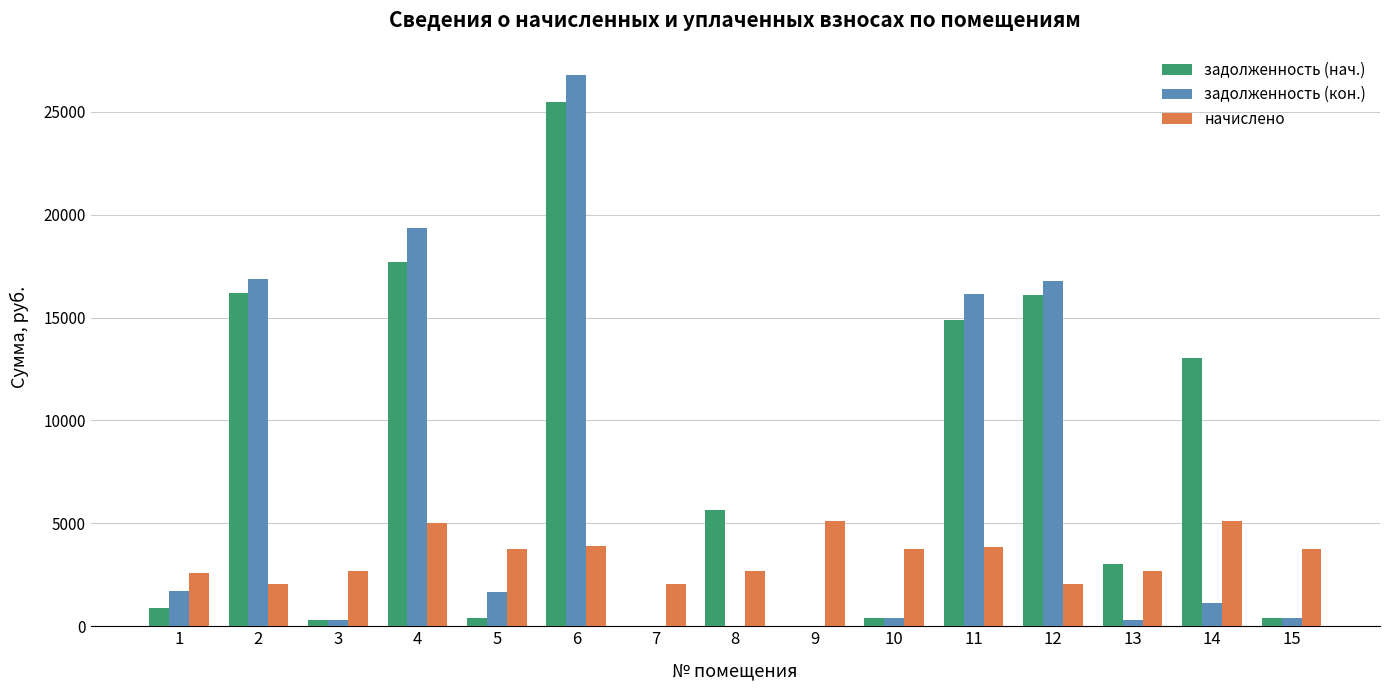

What is the greatest value displayed?

26770.7